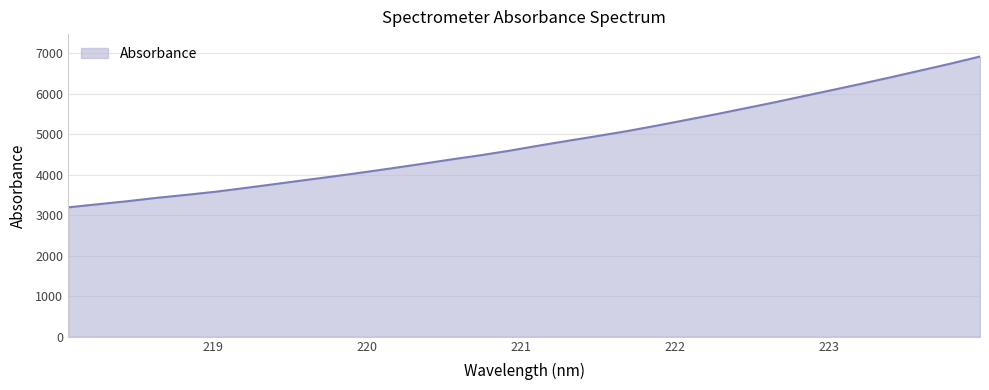

What is the difference between the maximum and minimum values?

3727.8